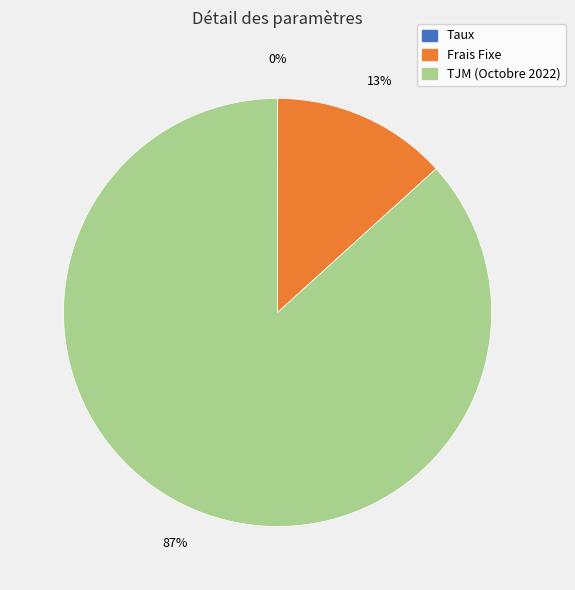

Between Frais Fixe and TJM (Octobre 2022), which is larger?

TJM (Octobre 2022)